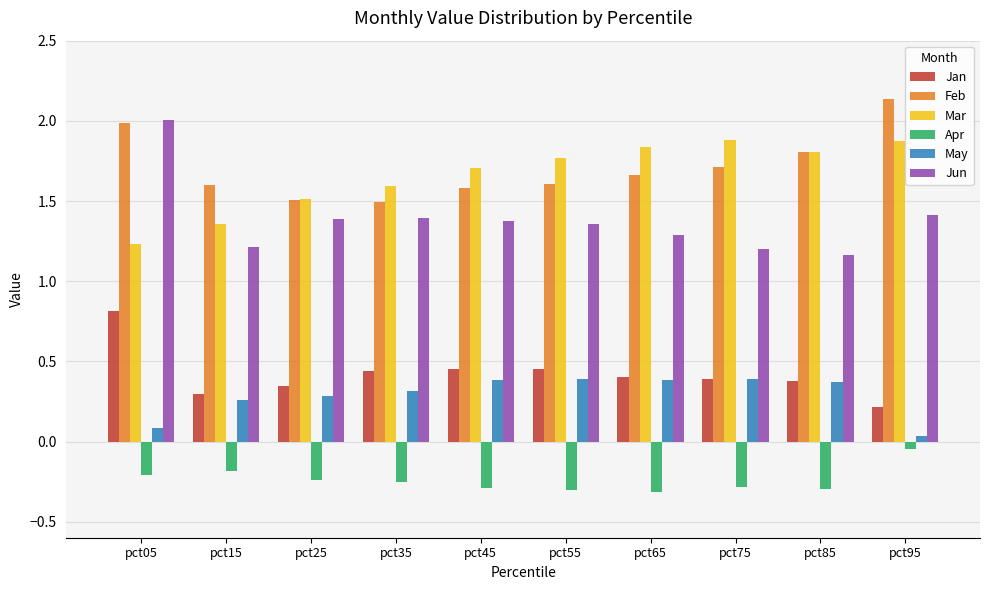

What is the difference between the second highest and minimum values in the Apr series?

0.1